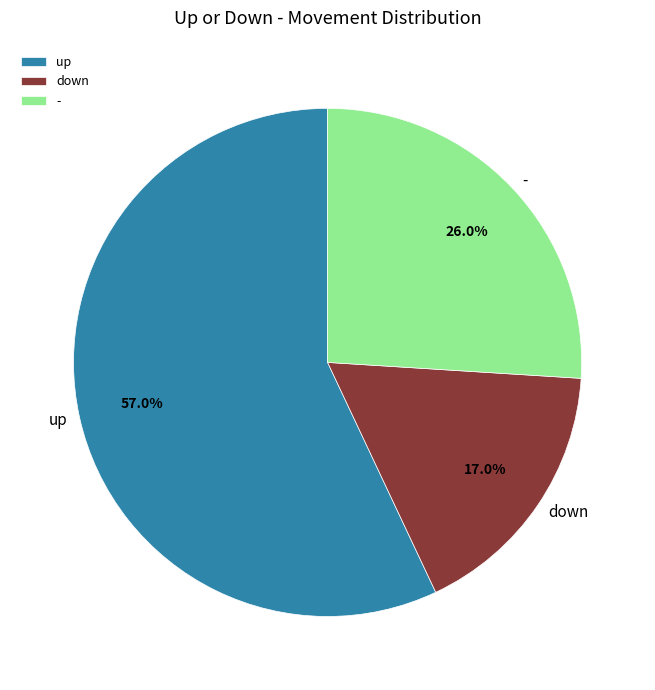

What percentage is the down slice, to the nearest percent?

17%